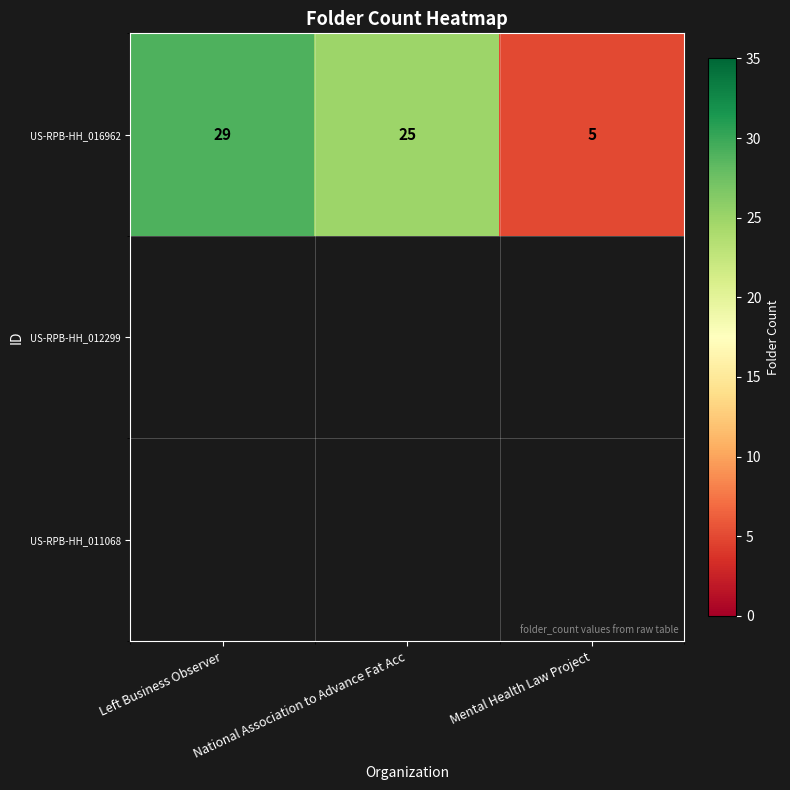

What is the change in value from Left Business Observer to National Association to Advance Fat Acc?

-4